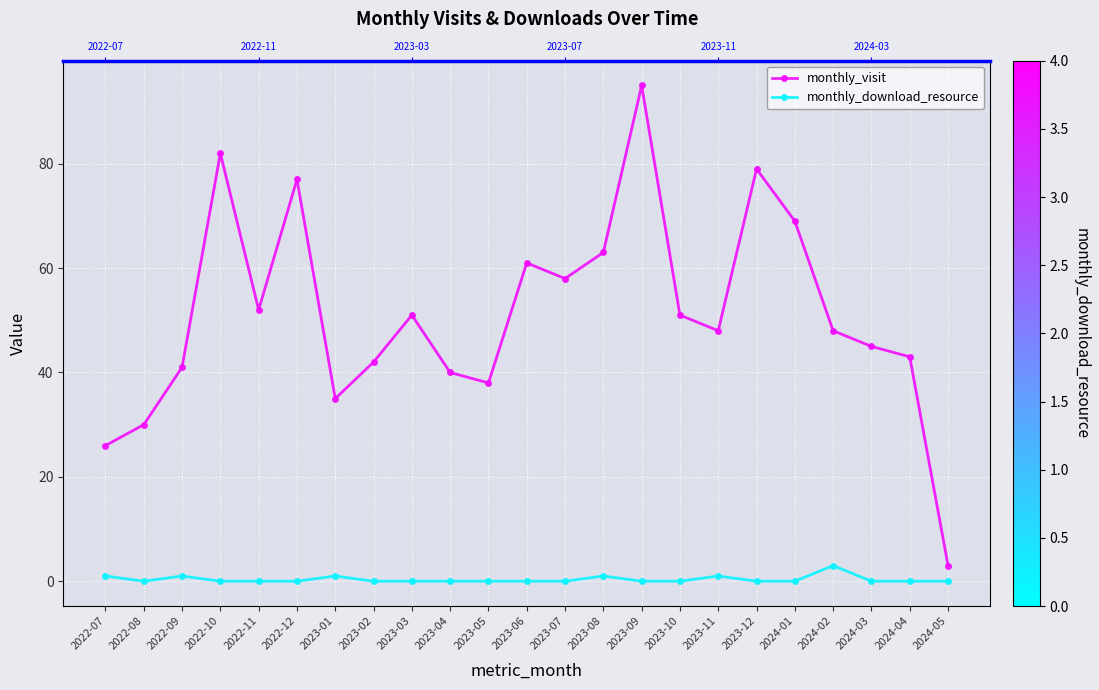

True or false: monthly_download_resource has more than 2 points higher than both neighbors.

True